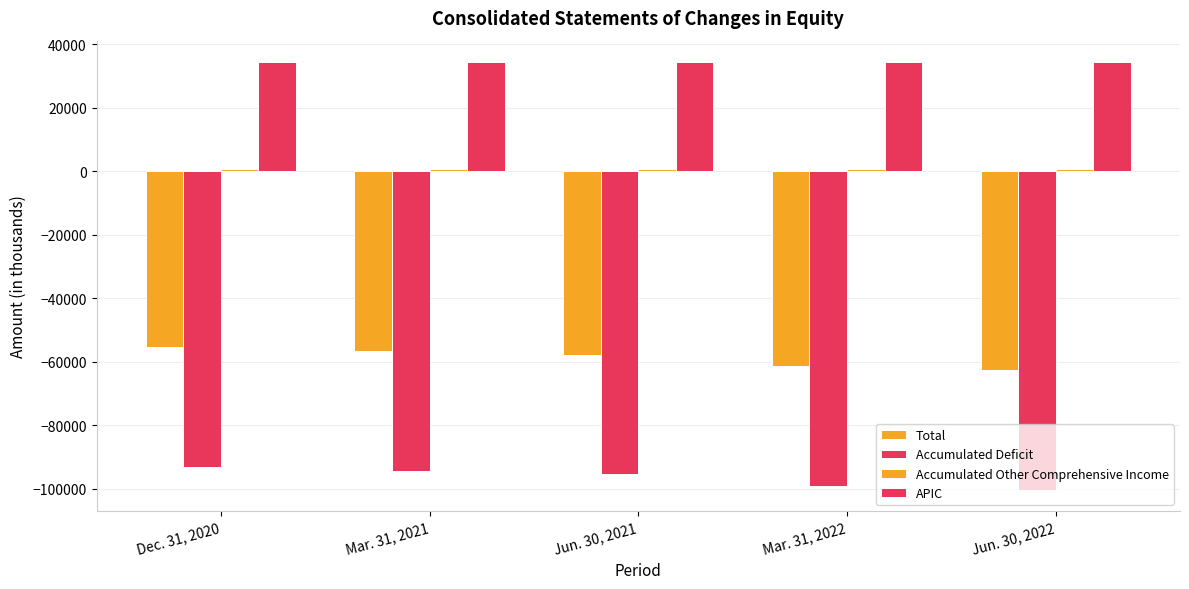

Does the chart contain stacked bars?

No